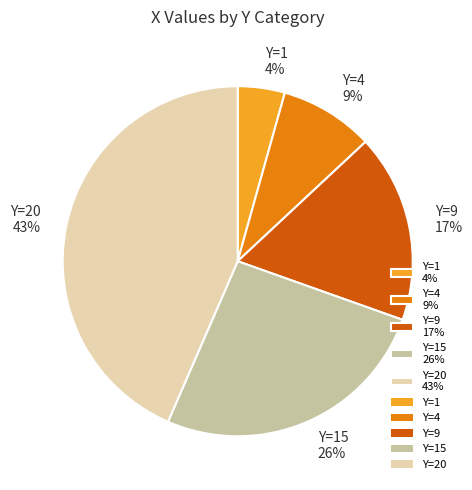

Which slice is the smallest?

Y=1 4%